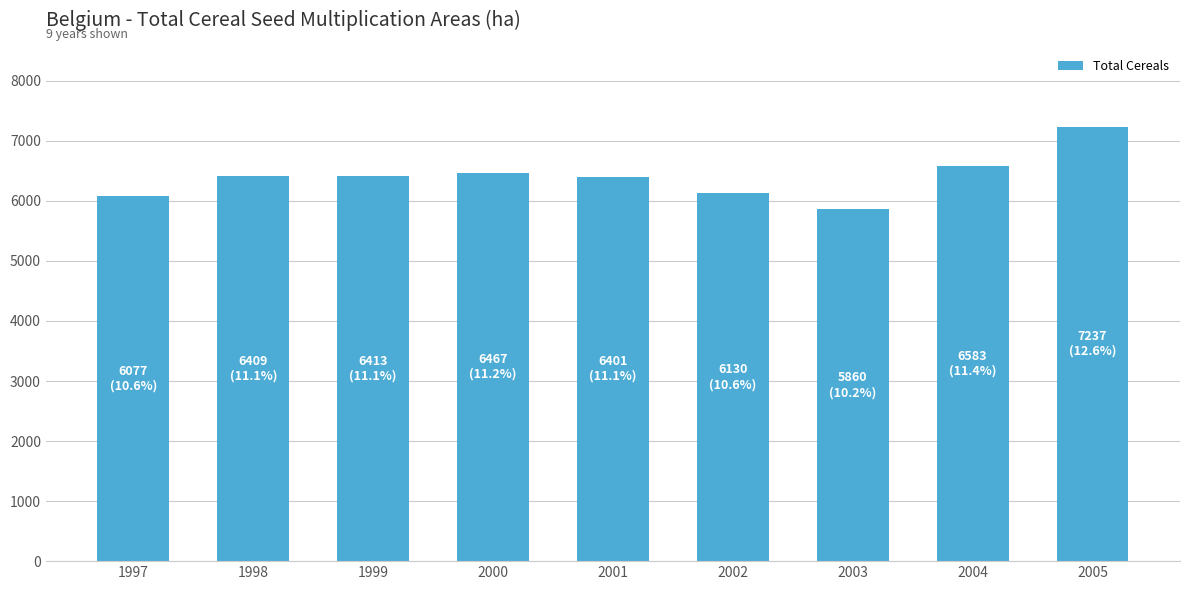

Which category has the highest value across all series?

2005